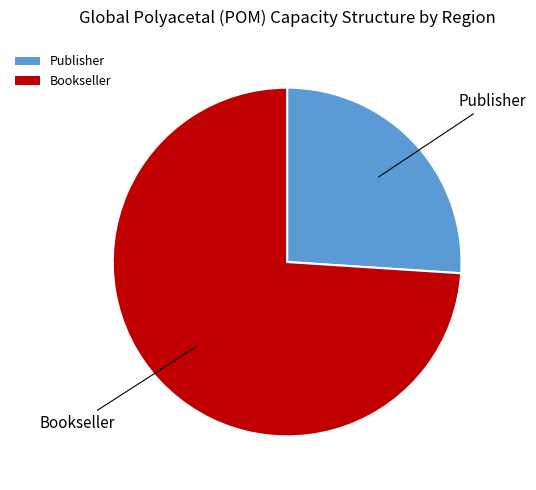

Is the sum of Publisher and Bookseller greater than half?

Yes